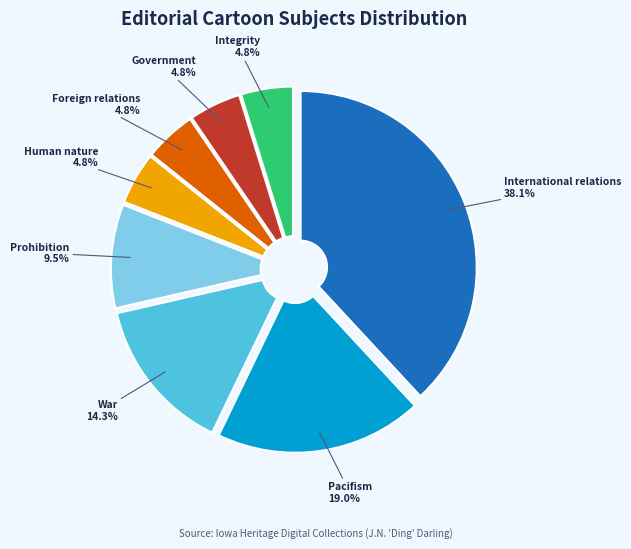

How many slices are in this pie chart?

8